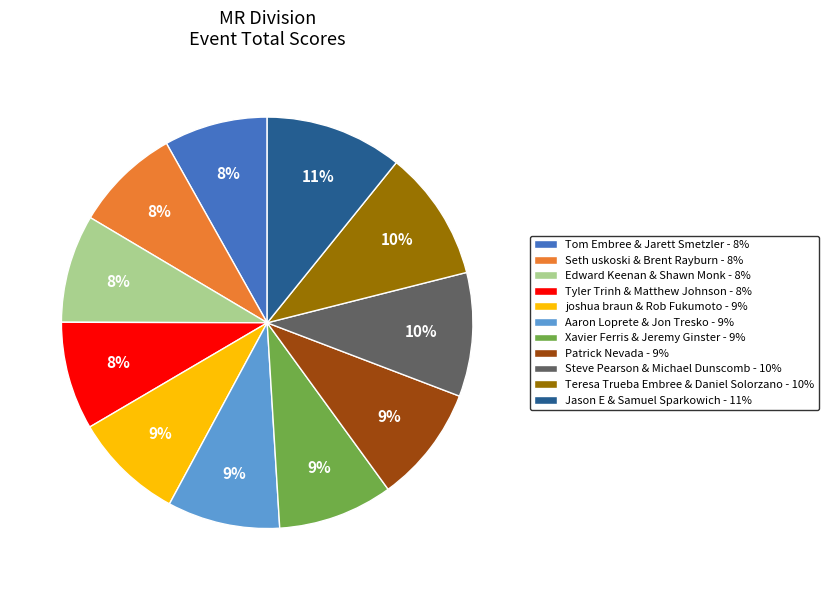

What percentage is the Xavier Ferris & Jeremy Ginster slice, to the nearest percent?

9%